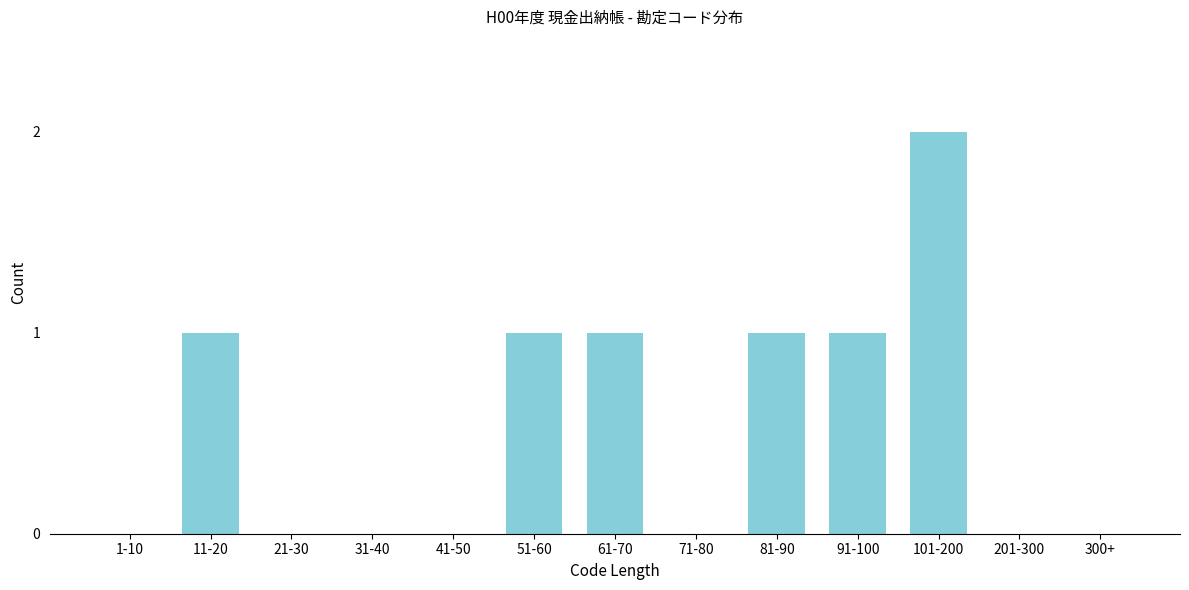

Reading right to left, list all the values displayed in this chart.

300+=0	201-300=0	101-200=2	91-100=1	81-90=1	71-80=0	61-70=1	51-60=1	41-50=0	31-40=0	21-30=0	11-20=1	1-10=0